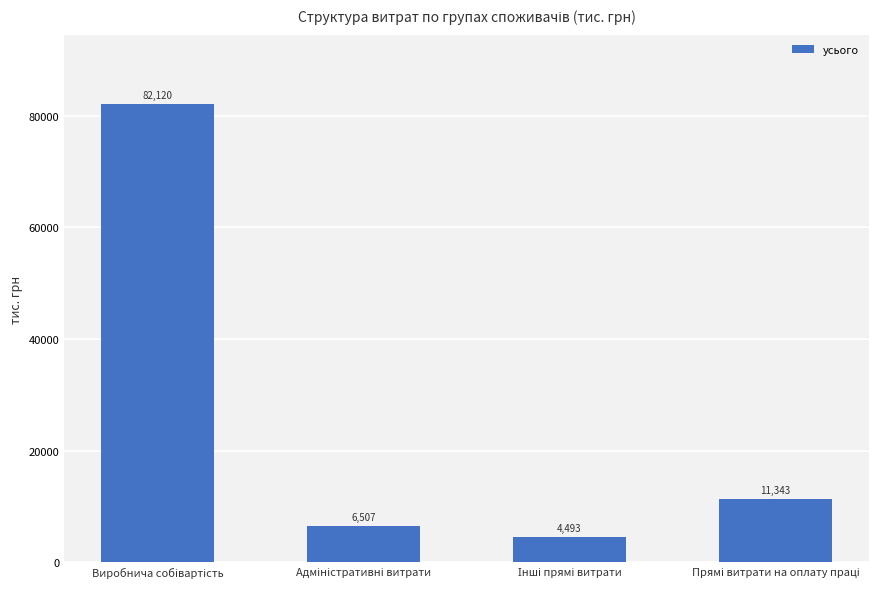

How many distinct data groups are displayed?

1